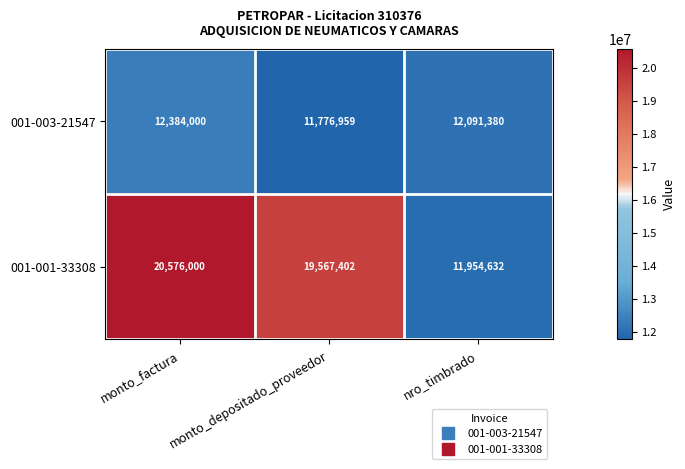

List the labels in order of 001-001-33308 value, smallest first.

nro_timbrado, monto_depositado_proveedor, monto_factura